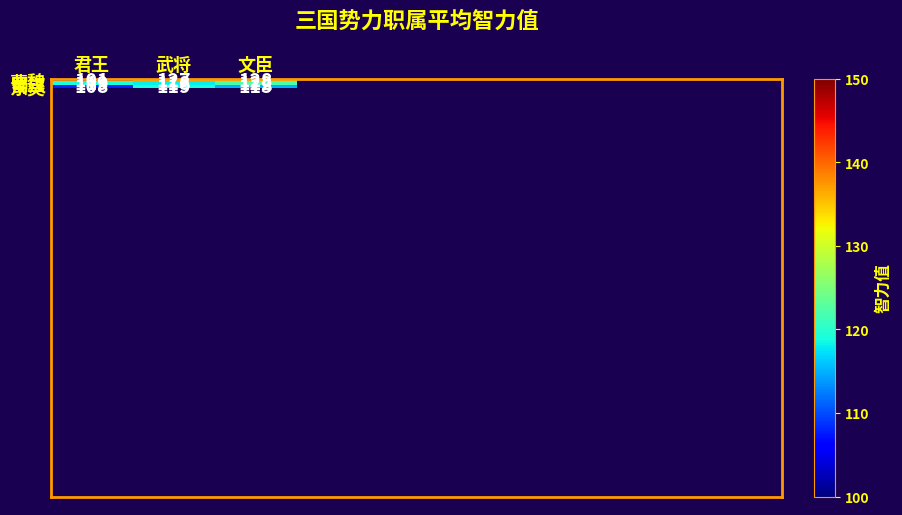

How many data points in 蜀汉 are less than 119?

1